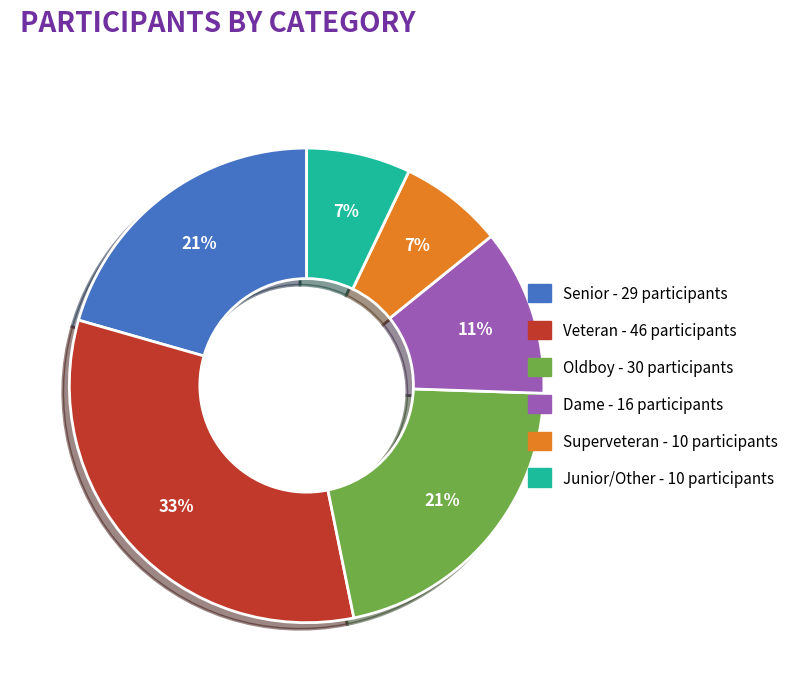

Is there any slice that represents more than half of the pie?

No